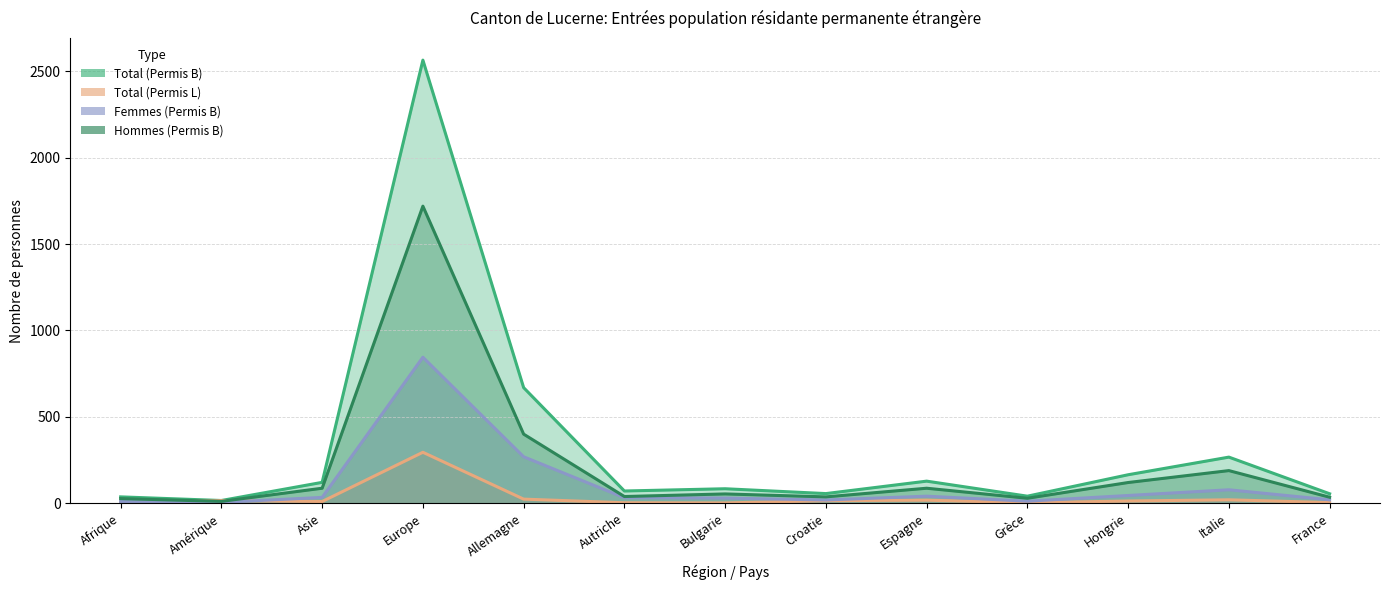

In Hommes (Permis B), how many points are higher than both neighbors (excluding endpoints)?

4